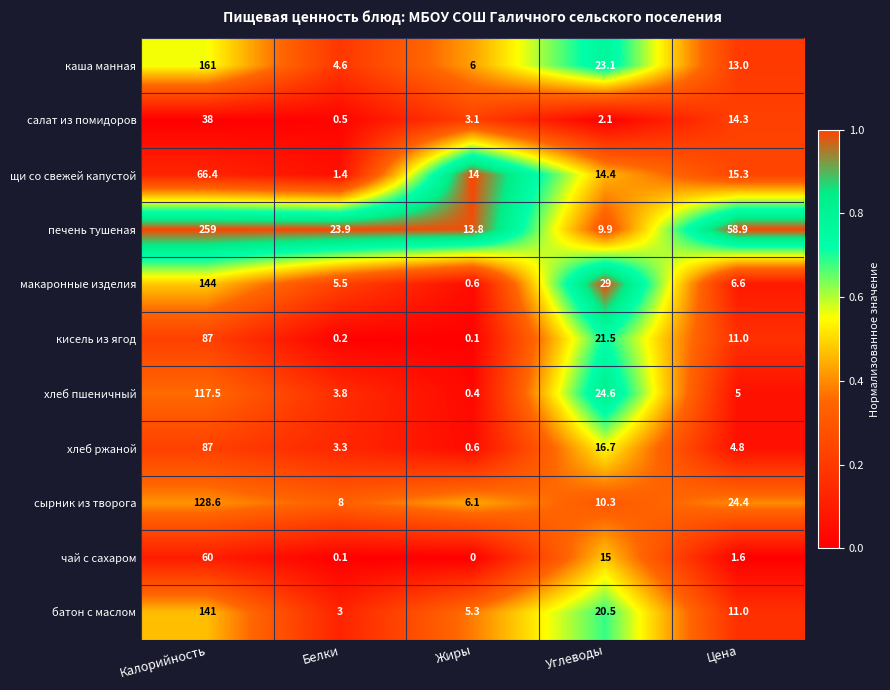

Which category has the lowest value across all series?

Жиры